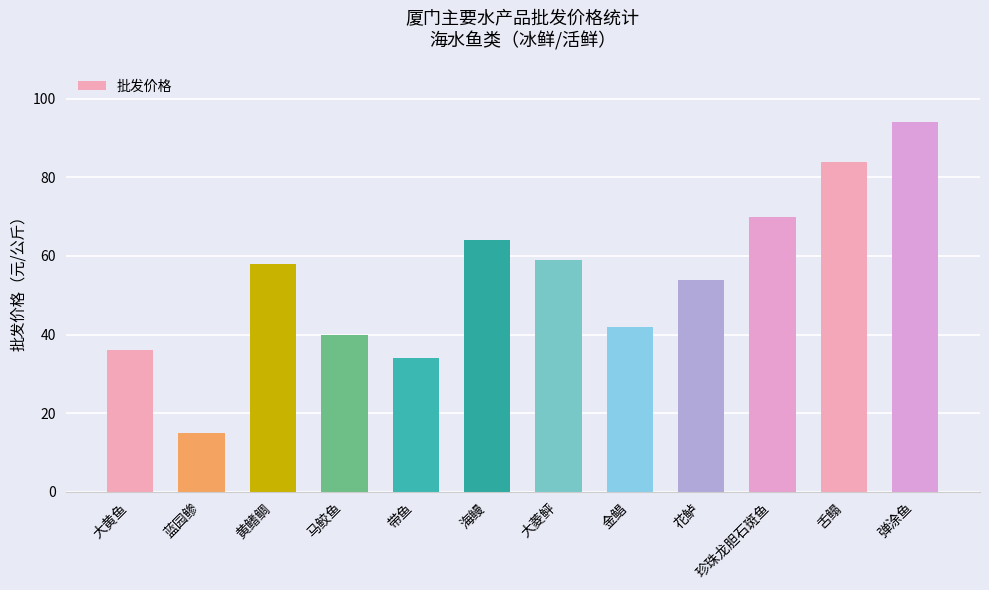

At which category does the chart reach its peak across all series?

弹涂鱼